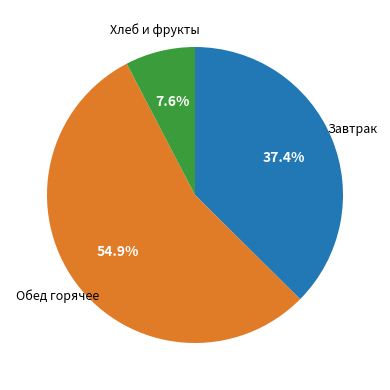

Does any single category account for the majority?

Yes